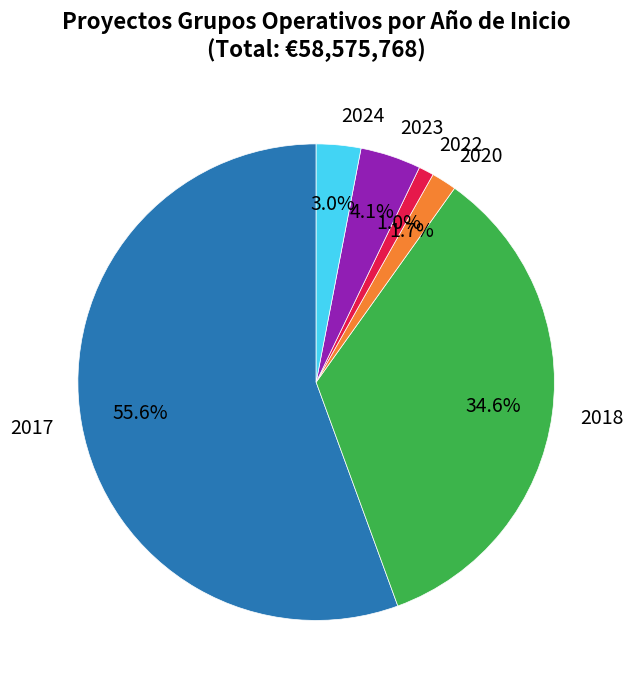

Which category has the biggest portion of the pie?

2017